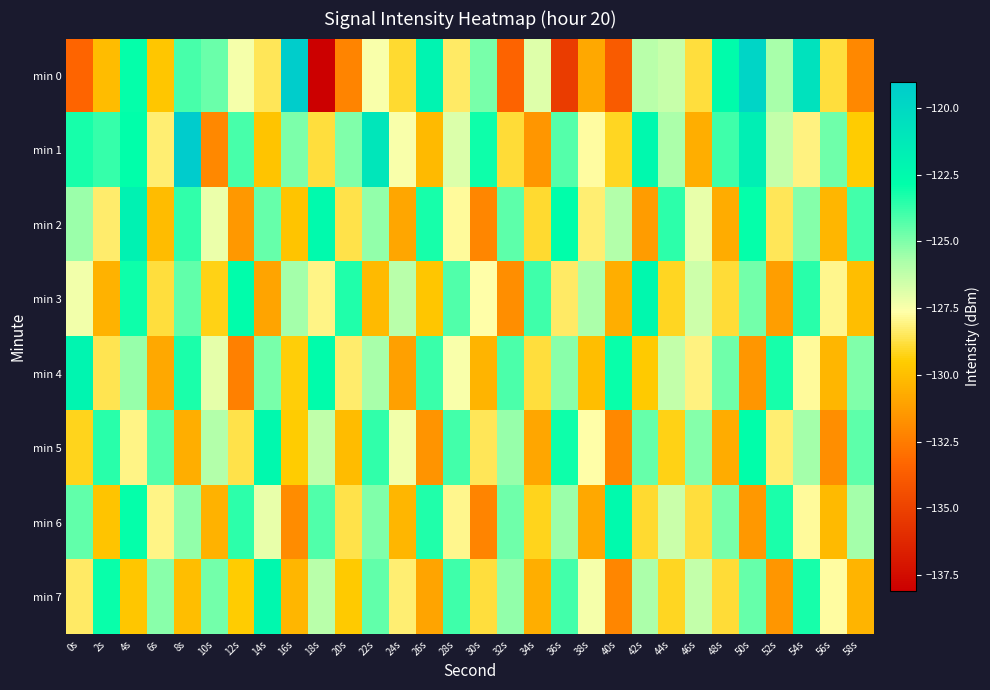

What is the spread (max minus min) of values at 10s?

7.4